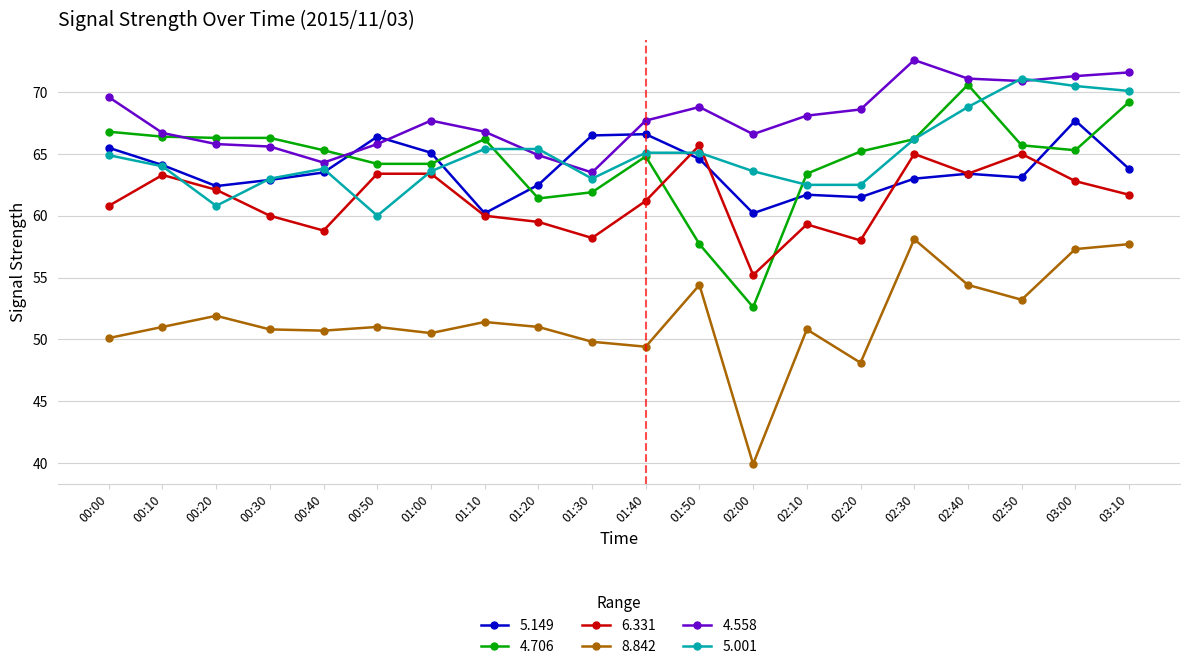

True or false: 5.001 has more than 0 points higher than both neighbors.

True